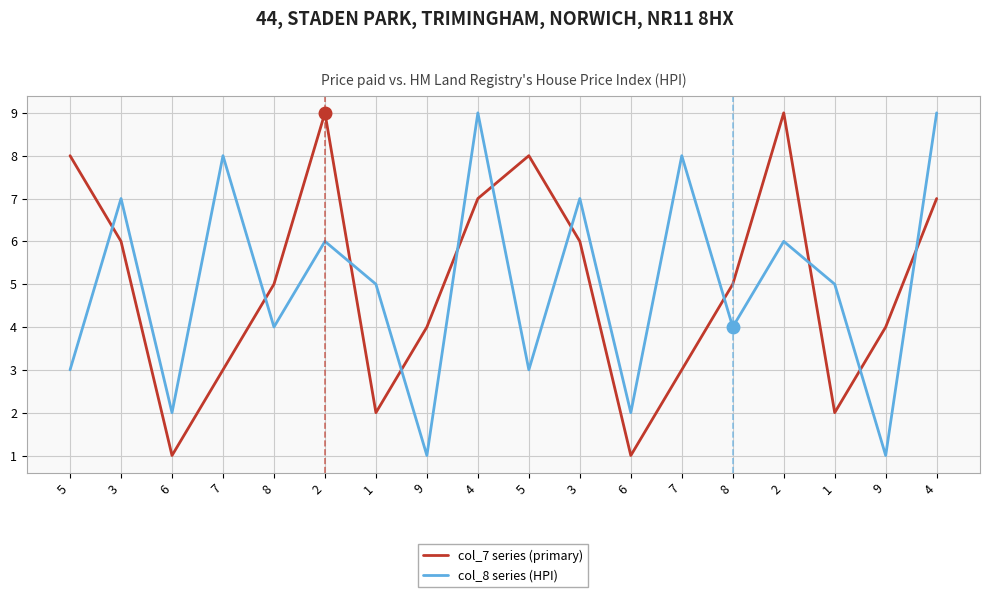

At which category does the chart reach its peak across all series?

2